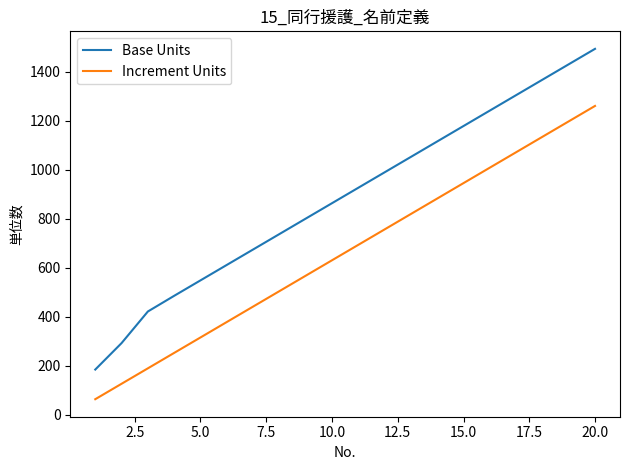

Which series has the largest total across all categories?

Base Units